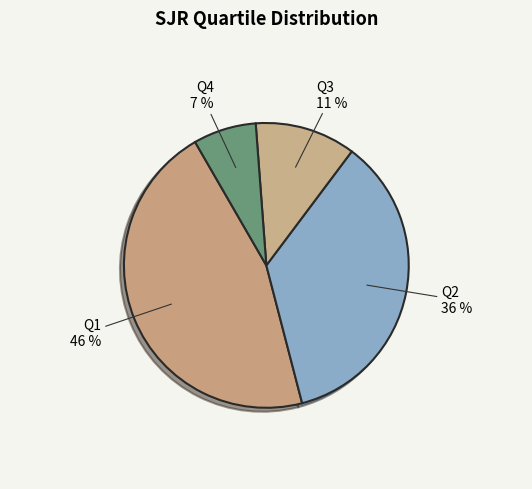

Which slice is the largest?

Q1